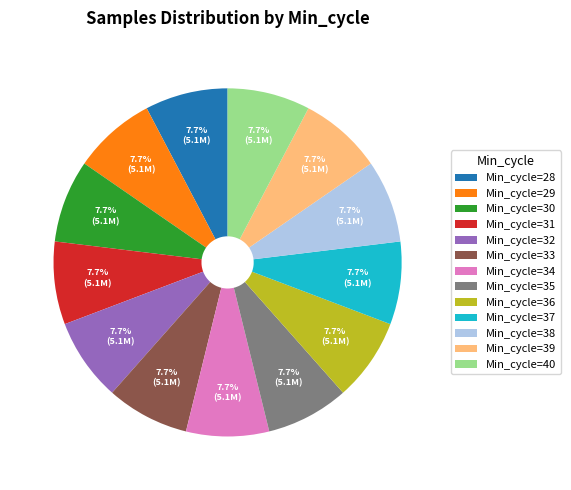

How much of the chart is everything except Min_cycle=31?

92.3%